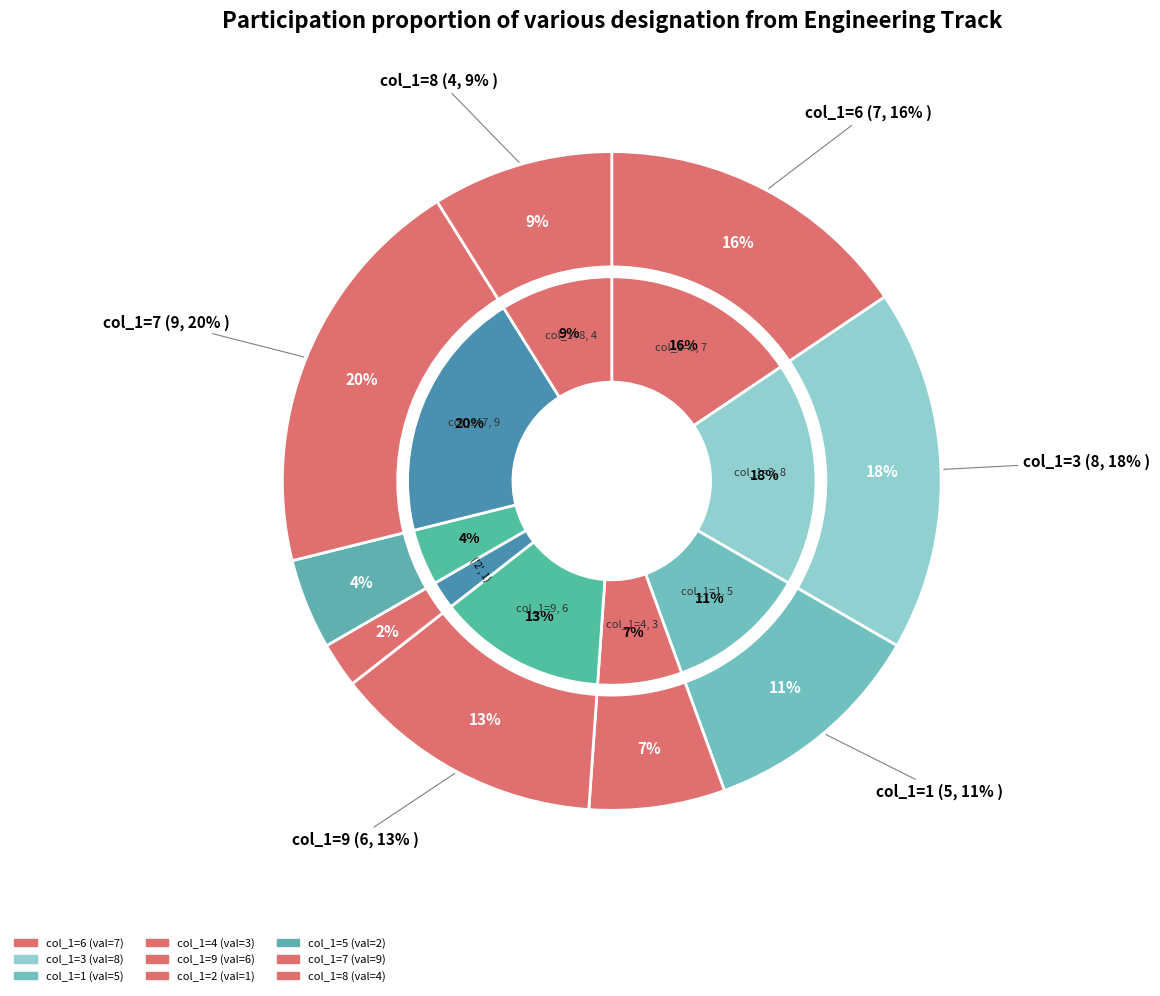

True or false: 7 accounts for 20% of the total.

True